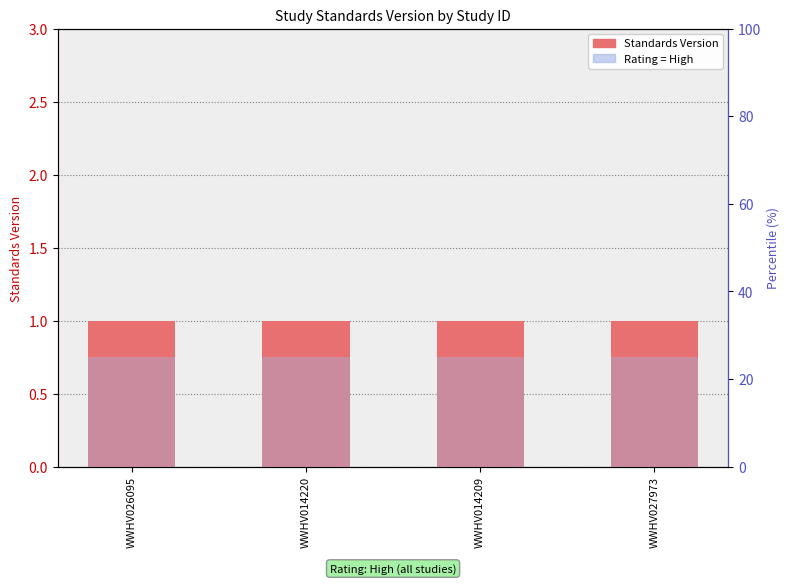

Reading right to left, what are all the values shown in this chart?

Standards Version: WWHV027973=1	WWHV014209=1	WWHV014220=1	WWHV026095=1
Rating = High: WWHV027973=25	WWHV014209=25	WWHV014220=25	WWHV026095=25